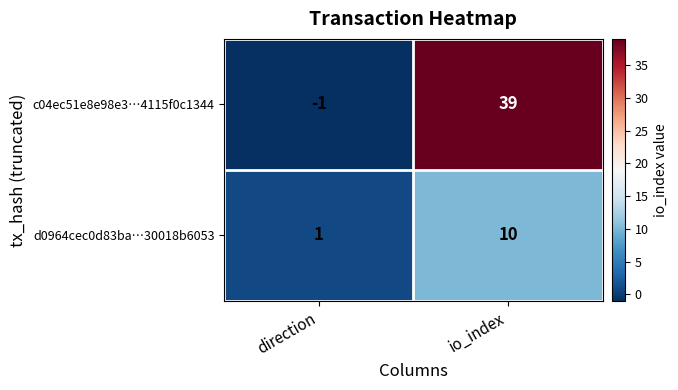

What is the sum of the c04ec51e8e98e3…4115f0c1344 values at direction and io_index?

38